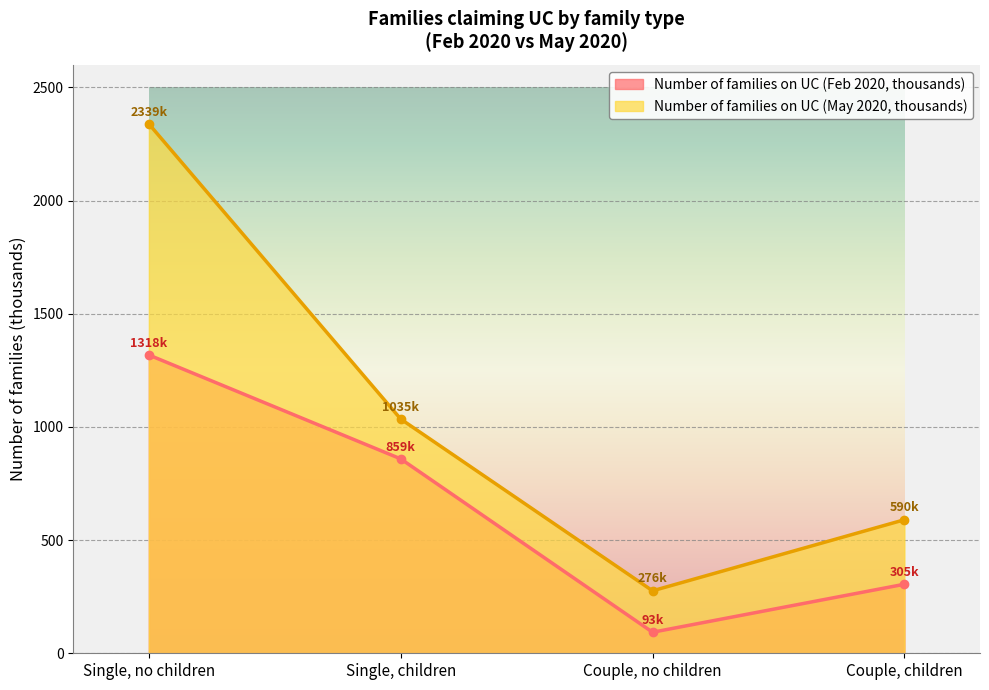

Which category has the highest value across all series?

Single, no children